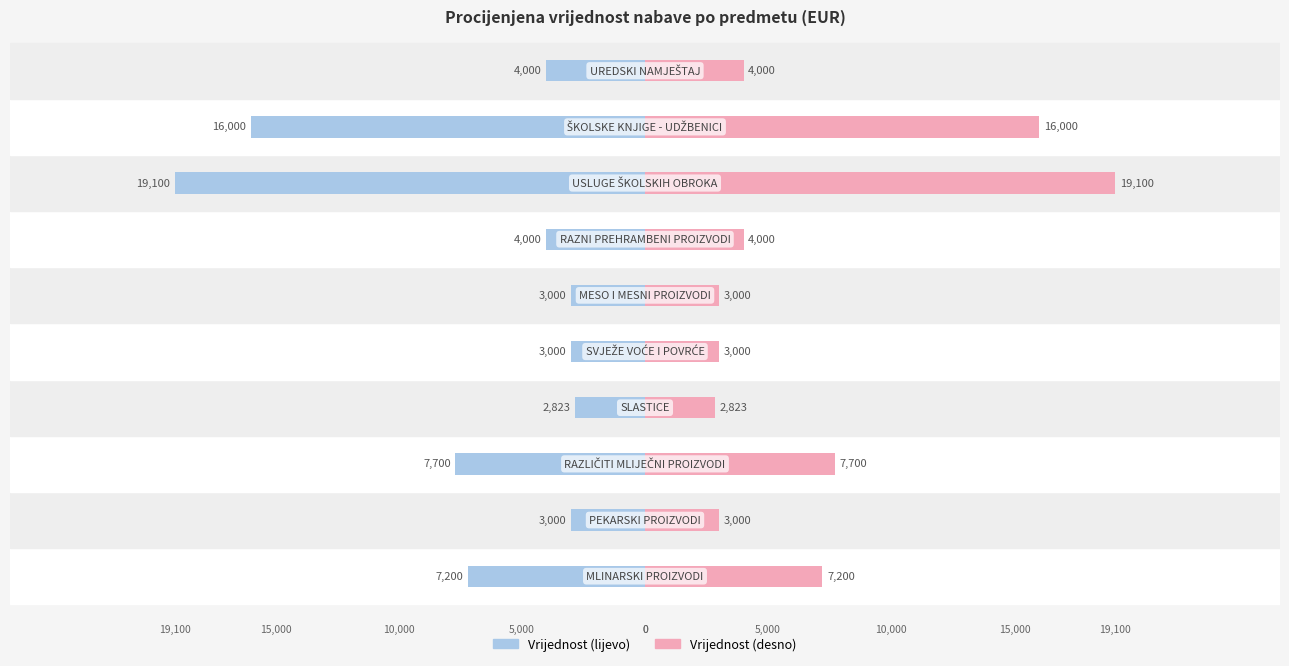

What is the value of the Vrijednost (EUR) bar at the 1st from the left?

-7200